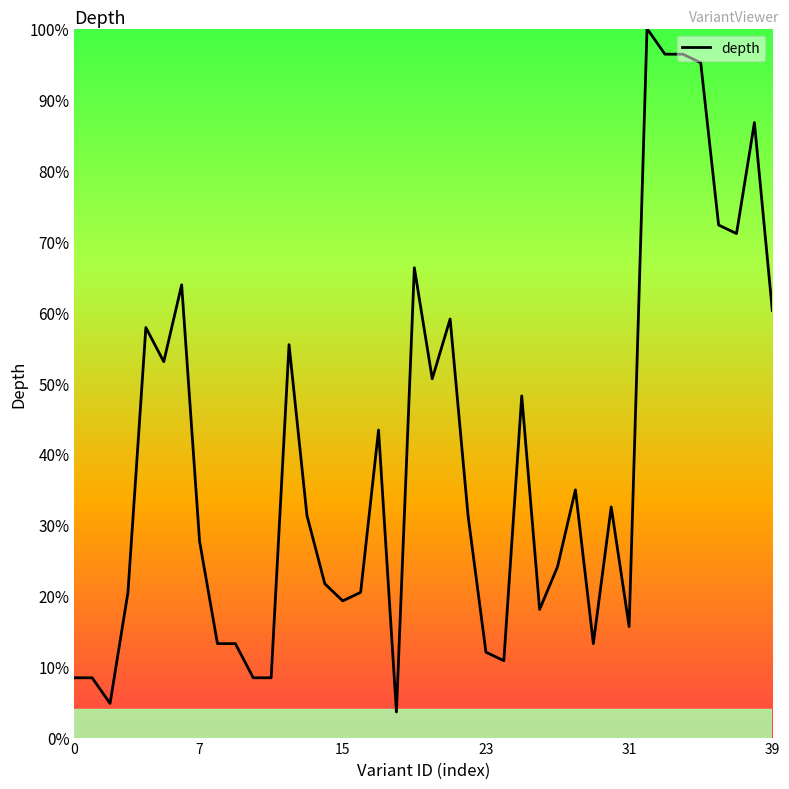

What is the difference between the maximum and minimum values?

96.4